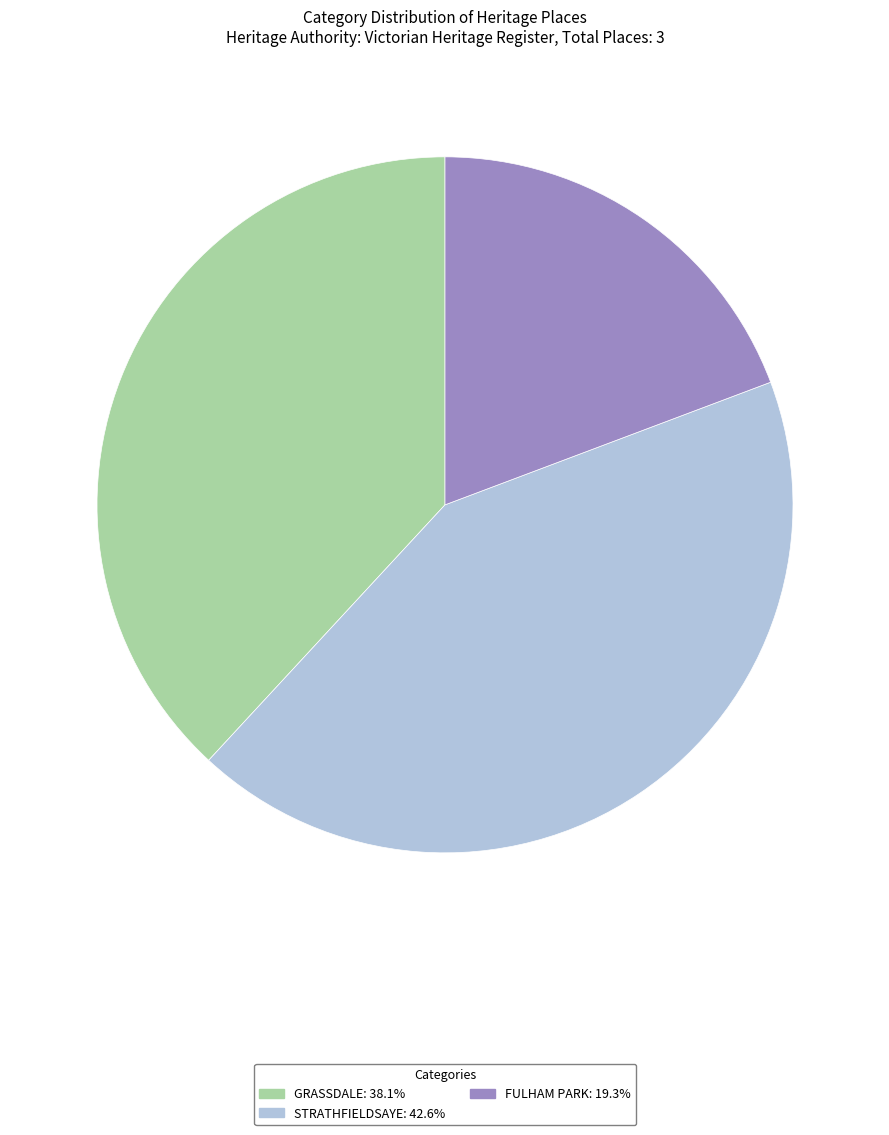

Rank the categories by value from highest to lowest.

STRATHFIELDSAYE, GRASSDALE, FULHAM PARK